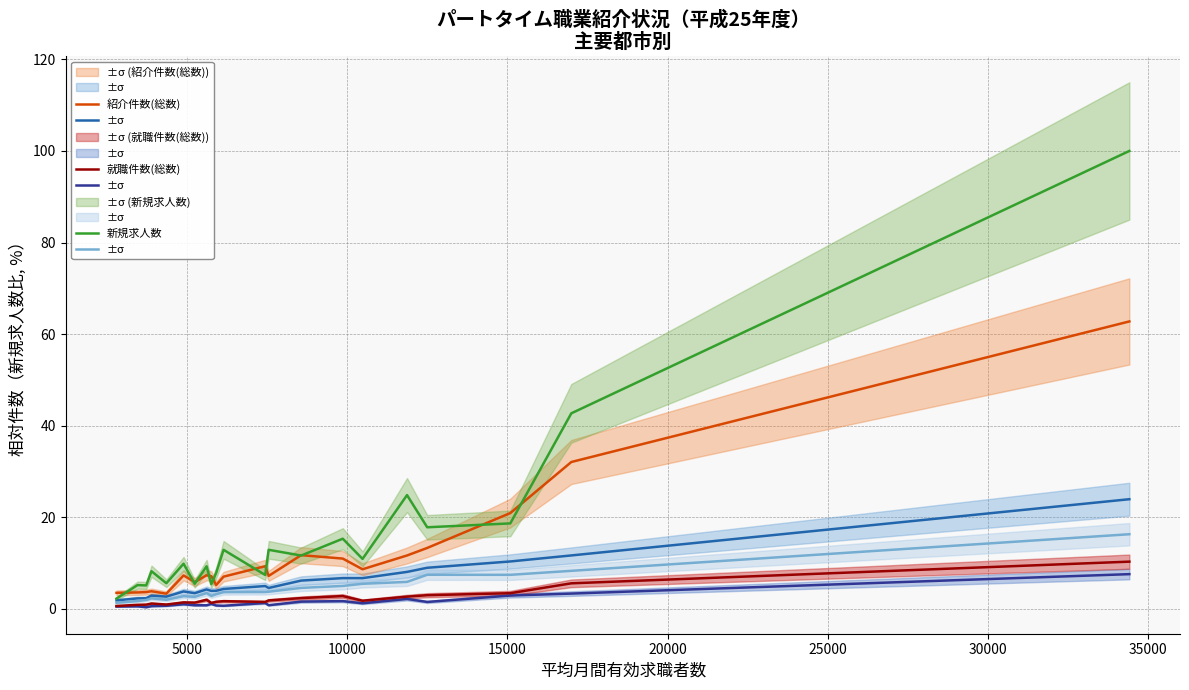

True or false: 就職件数(総数) and 新規求職申込件数(総数) intersect in this chart.

False